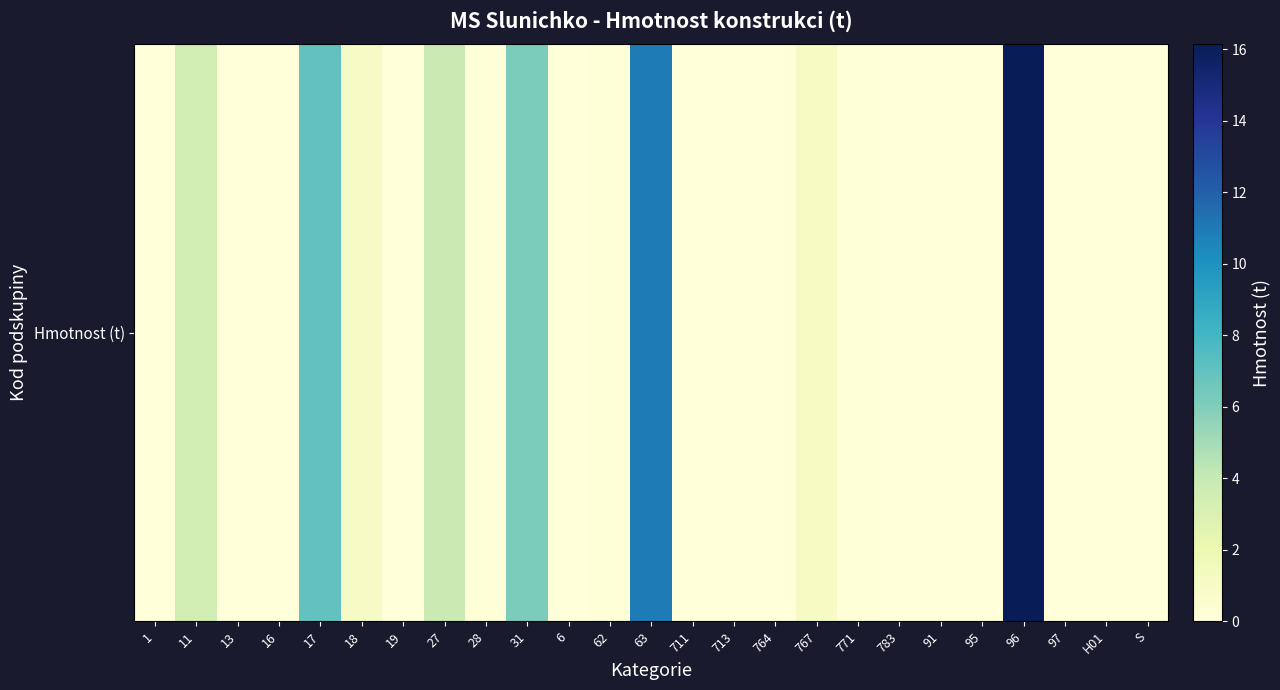

Reading right to left, transcribe all the data shown in this chart.

0.0	0.0	0.0	16.2	0.0	0.0	0.0	0.1	1.1	0.0	0.0	0.0	10.9	0.1	0.0	6.2	0.1	3.8	0.0	1.0	7.0	0.0	0.0	3.5	0.0